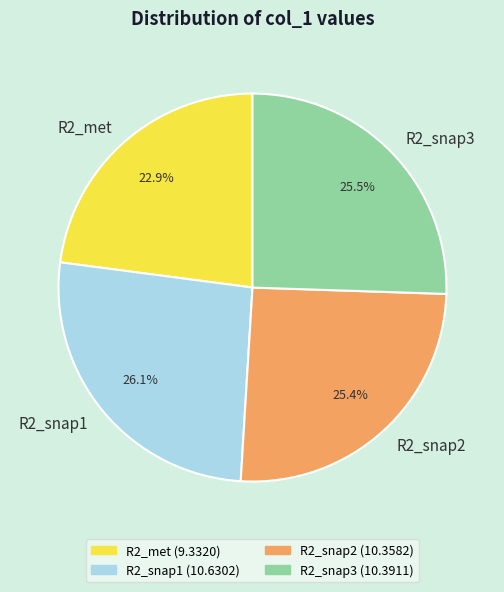

How many slices are in this pie chart?

4